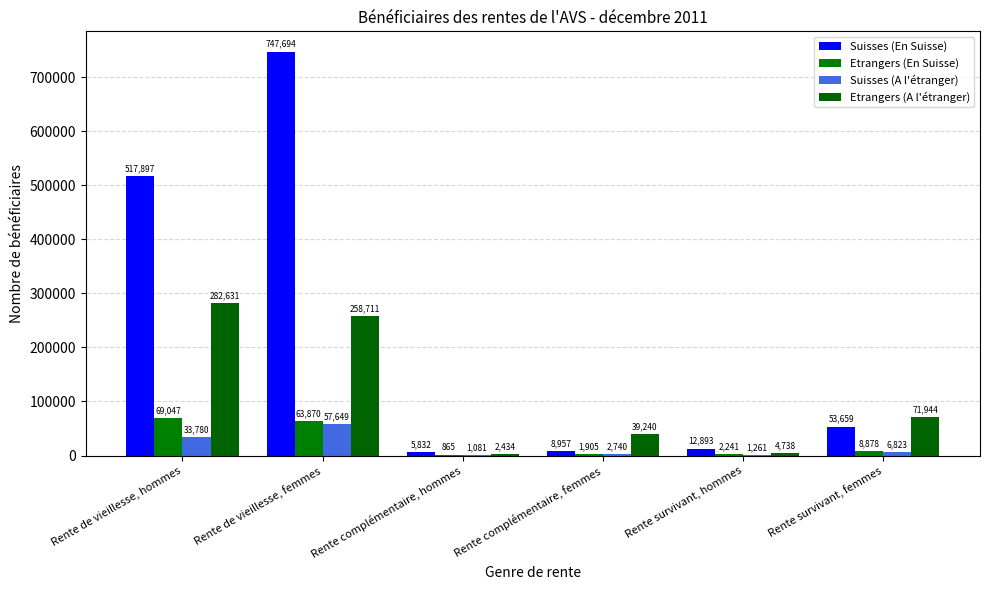

Is it true that Etrangers (En Suisse) equals 108728 at Rente de vieillesse, hommes?

False